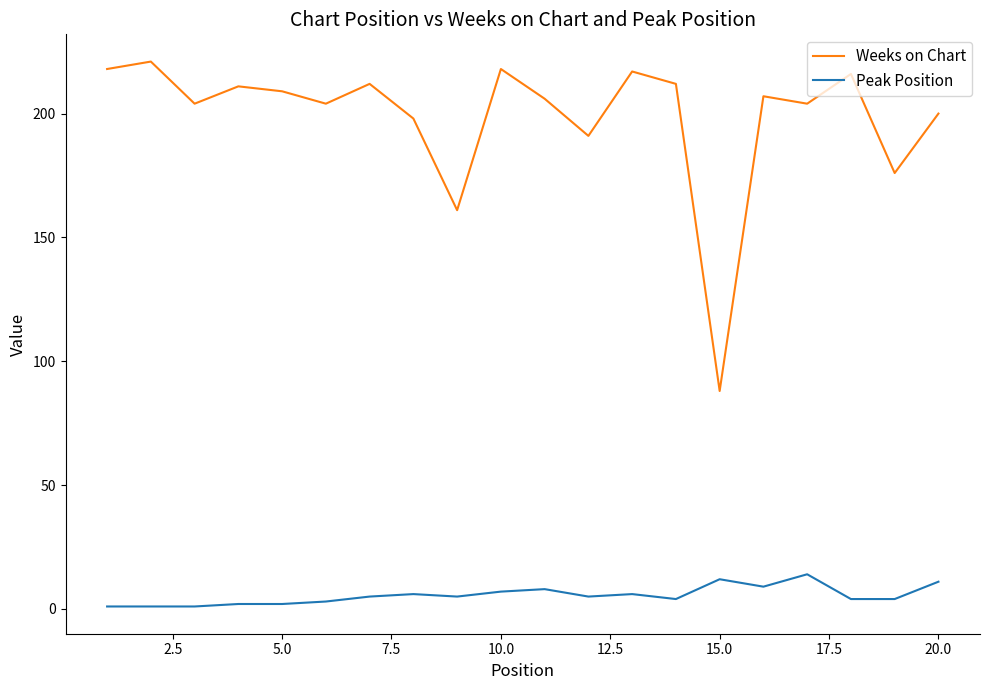

What are all the series names shown in the legend?

Weeks on Chart, Peak Position